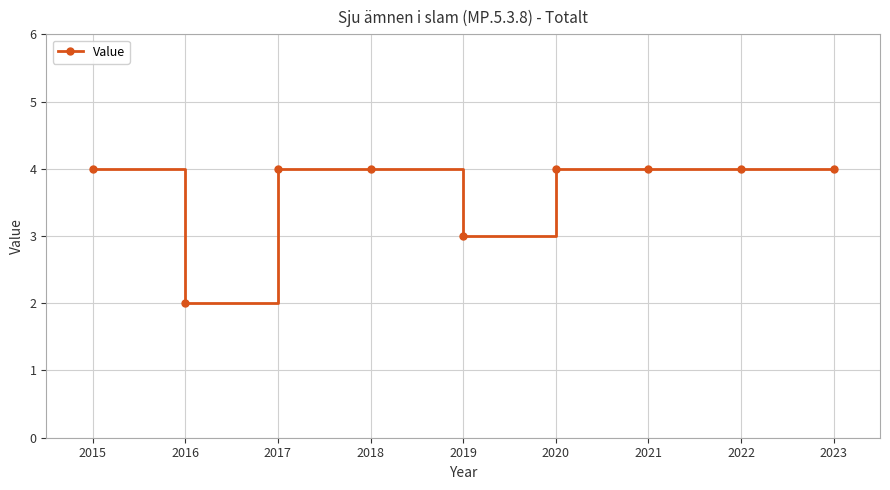

Count the values in the range 4 to 5.

7